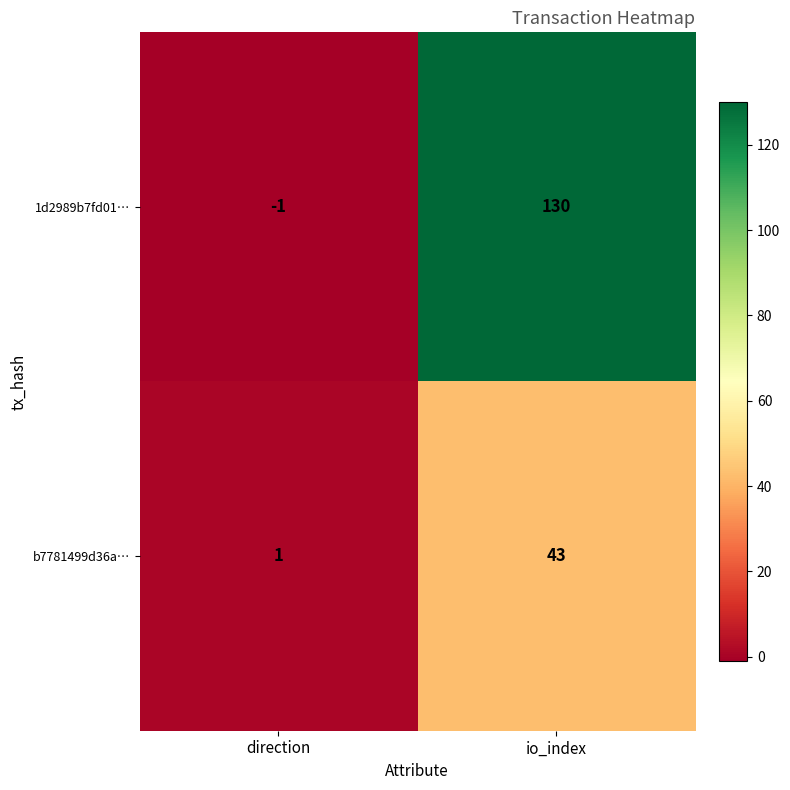

What is the sum of all b7781499d36a13507063e5a176da9c3b828c1d6 values?

44